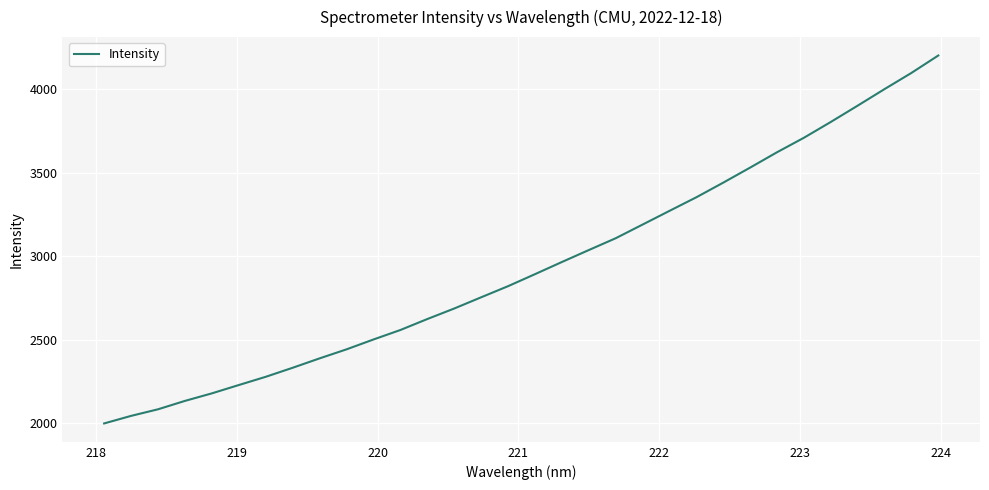

What is the difference between the maximum and minimum values?

2203.5